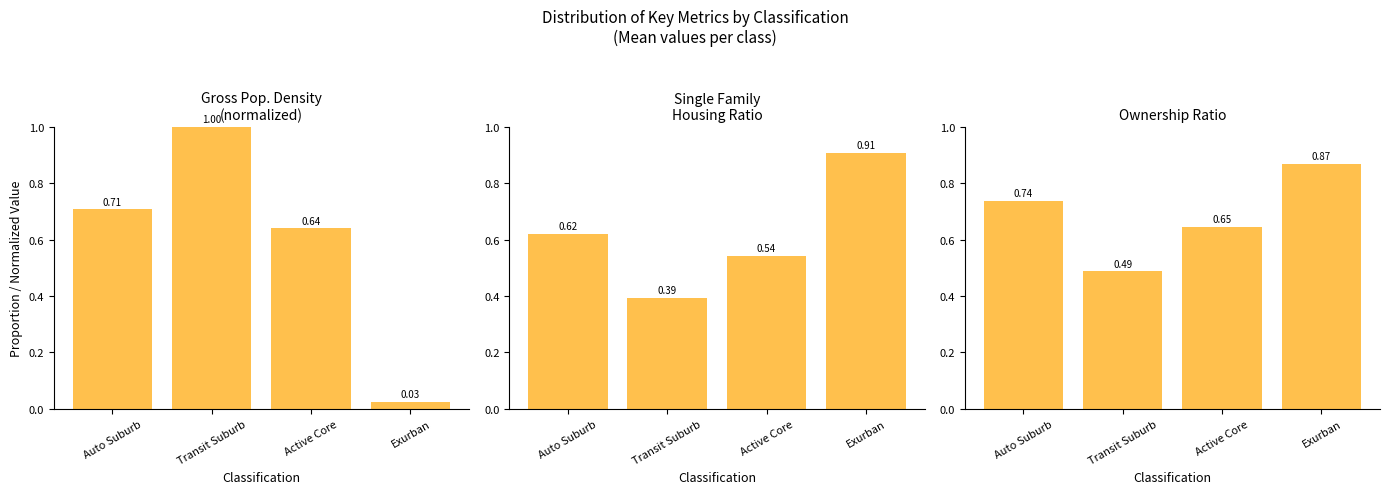

At which label is Ownership Ratio closest to 0?

Transit Suburb